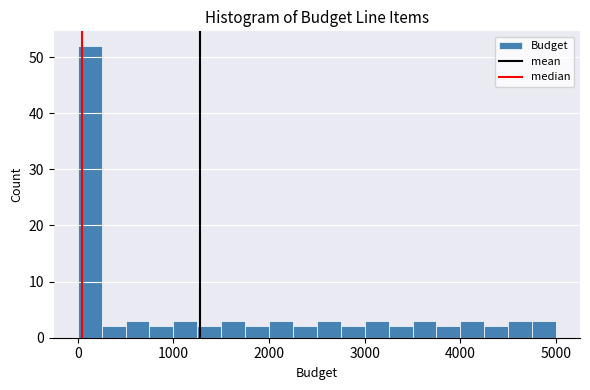

Around what value on the x-axis is the tallest bar? Give the approximate position of its centre, as read against the axis.

100